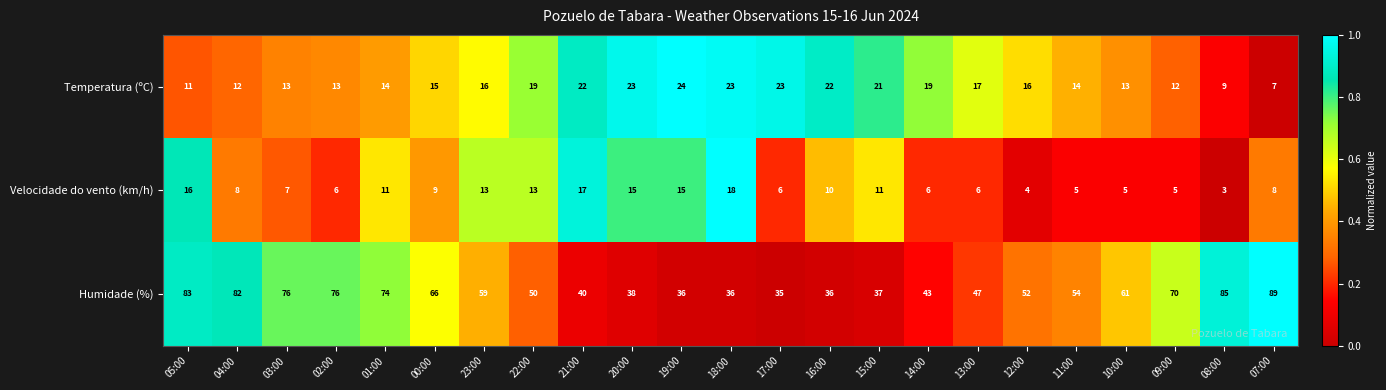

Which category has the highest value in the Velocidade do vento (km/h) series?

18:00